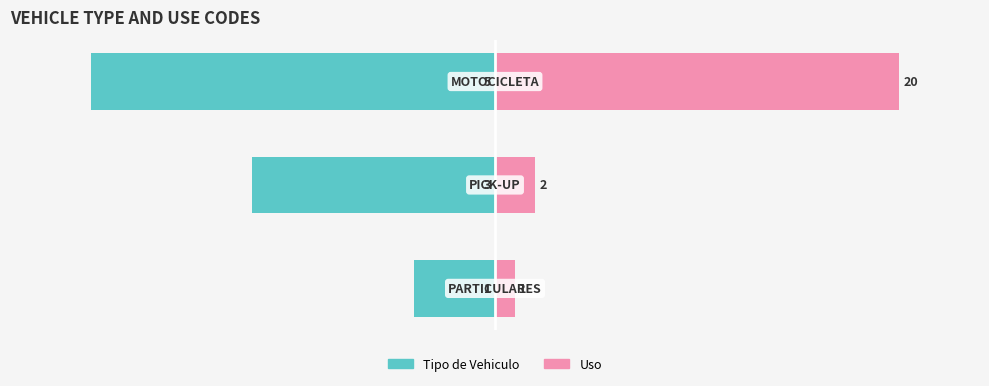

At how many categories does at least one series exceed -29?

3